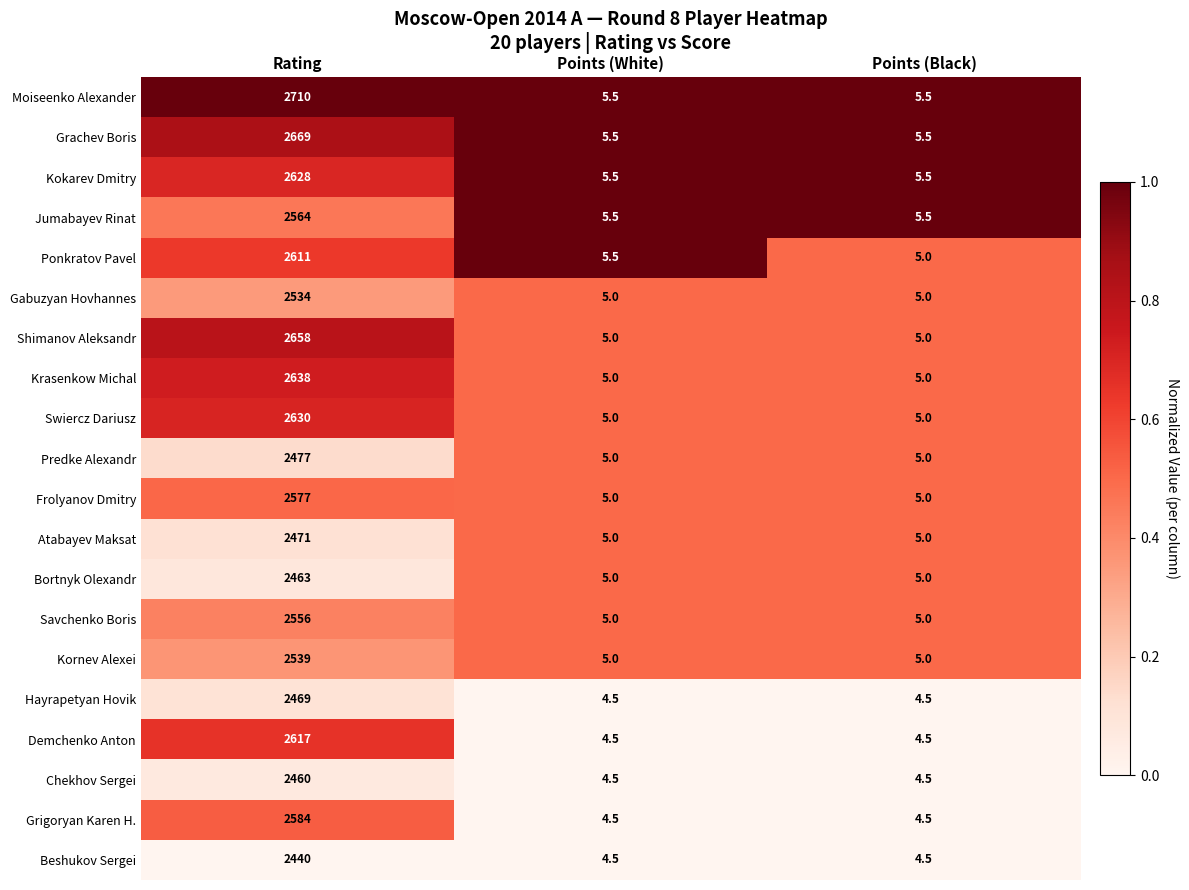

What is the approximate value of Savchenko Boris at Rating?

2556.0